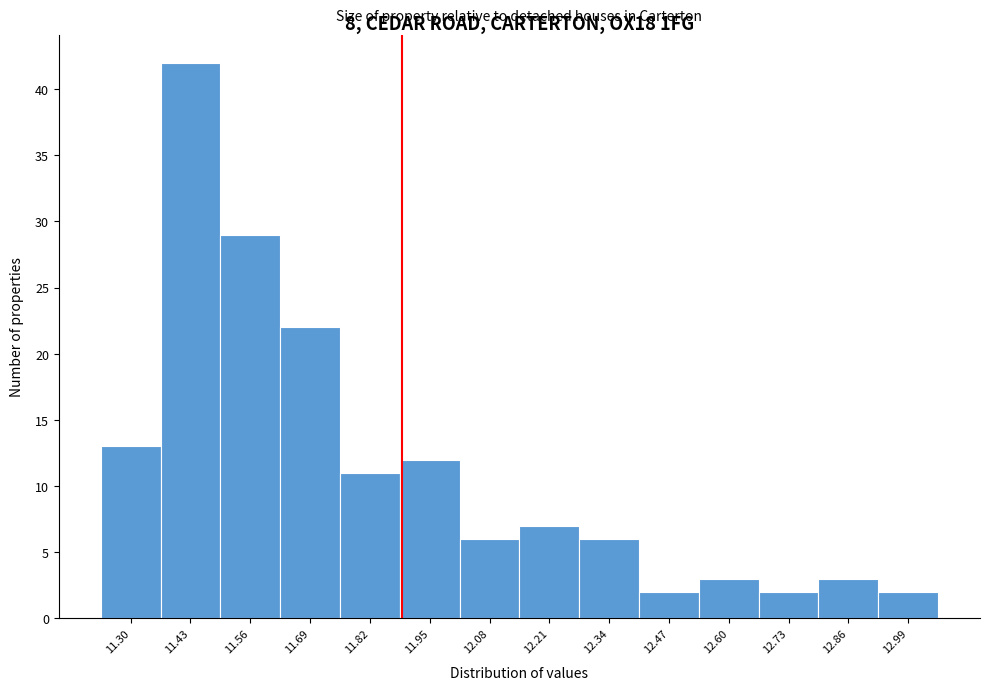

Over which range of the x-axis is the bar tallest?

11.365 to 11.495